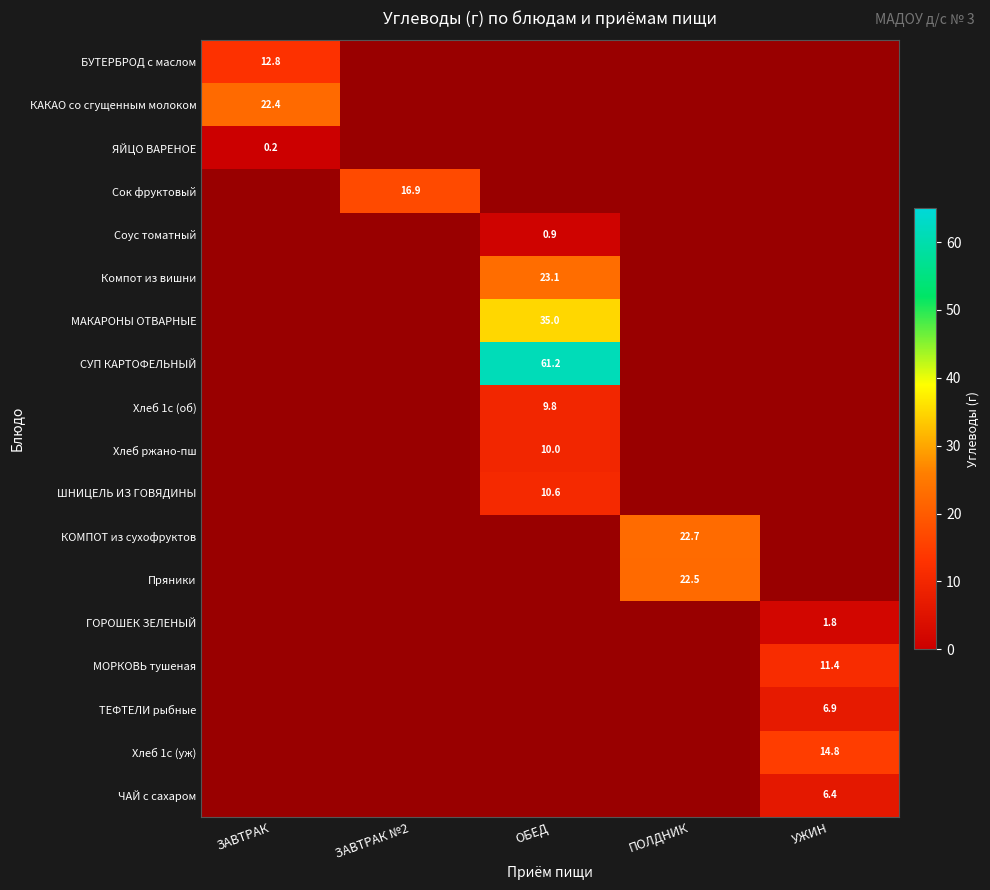

The value of ТЕФТЕЛИ рыбные at ЗАВТРАК is 1.8. True or false?

False